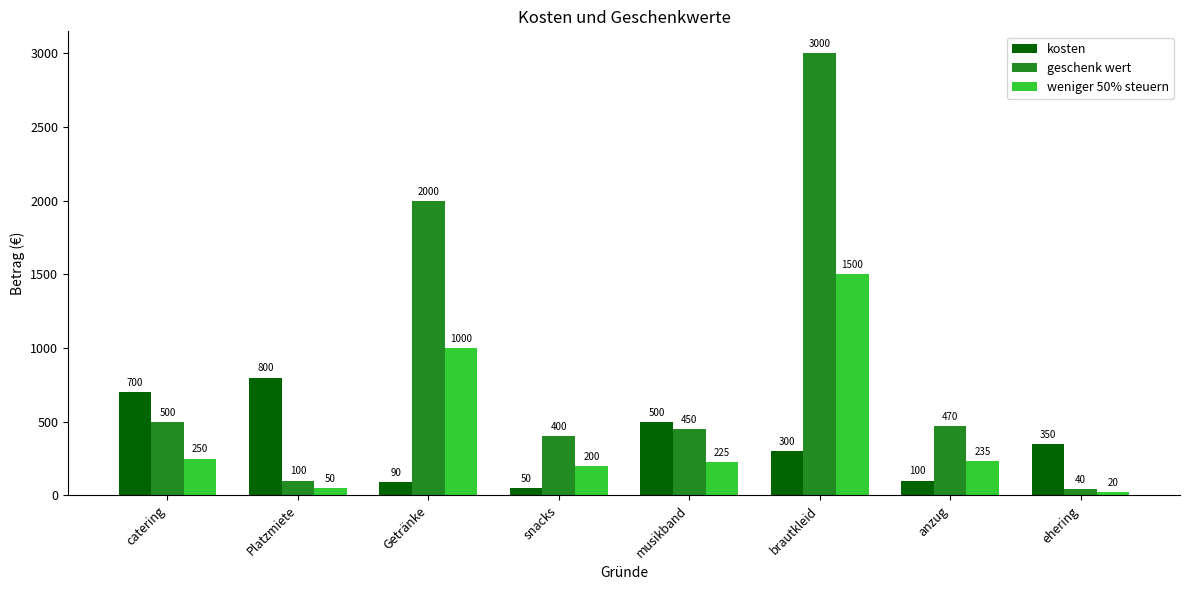

Is the value of kosten at Getränke greater than the value of weniger 50% steuern at catering?

No